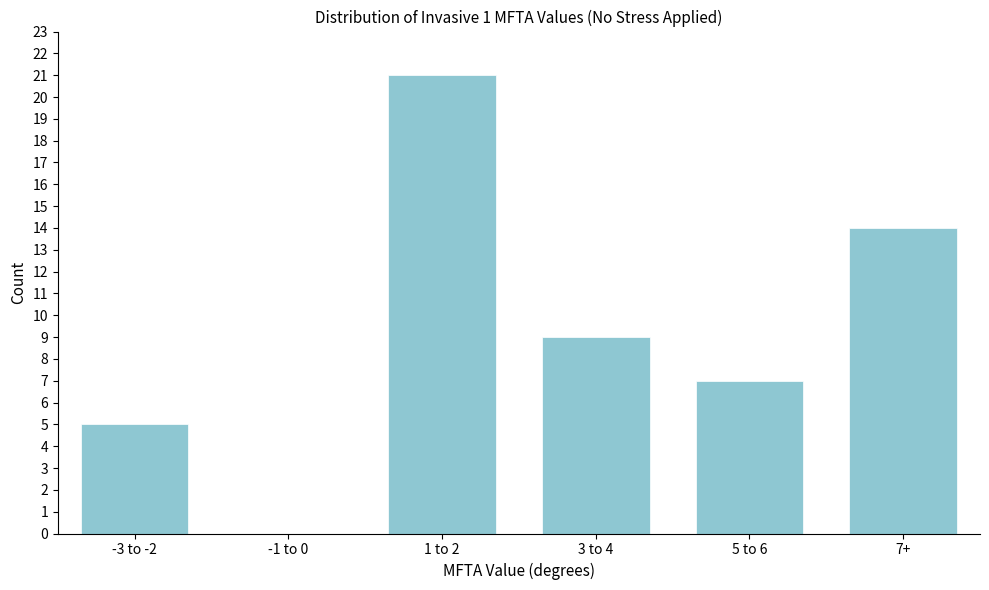

Reading right to left, transcribe all the data shown in this chart.

7+=14	5 to 6=7	3 to 4=9	1 to 2=21	-1 to 0=0	-3 to -2=5